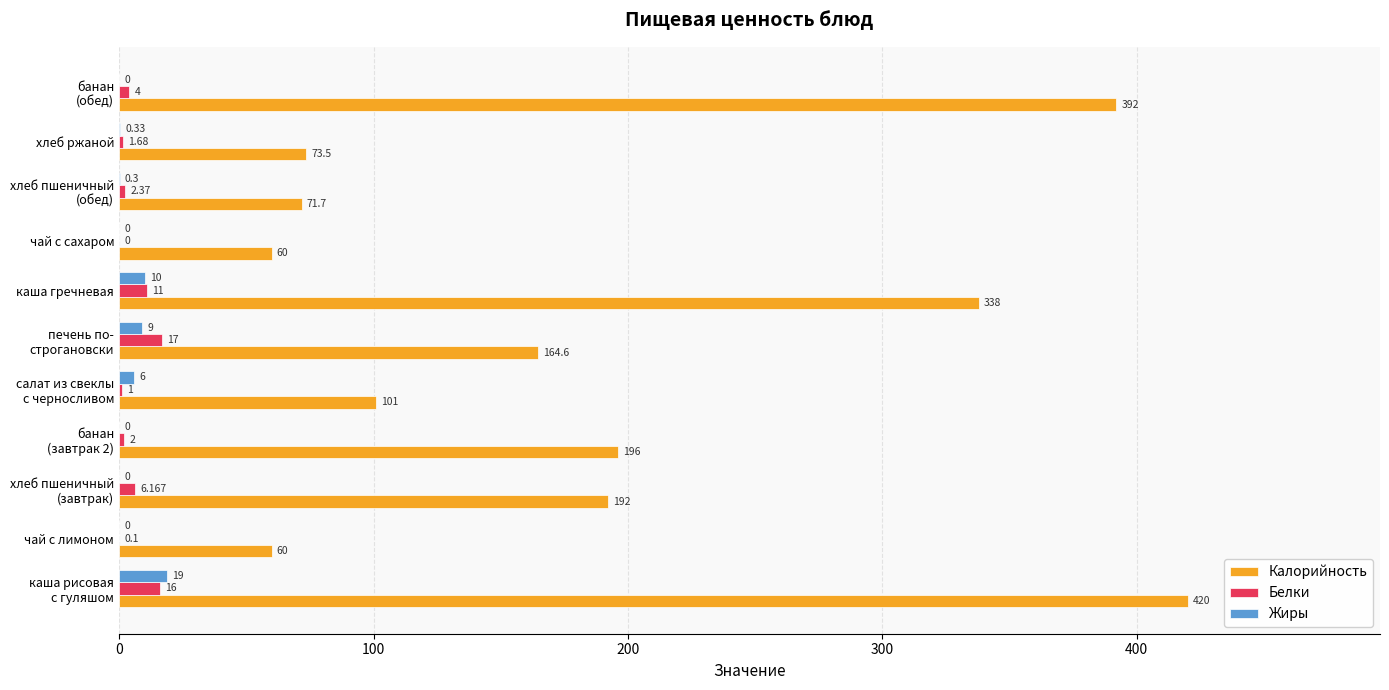

Which series has the largest total across all categories?

Калорийность